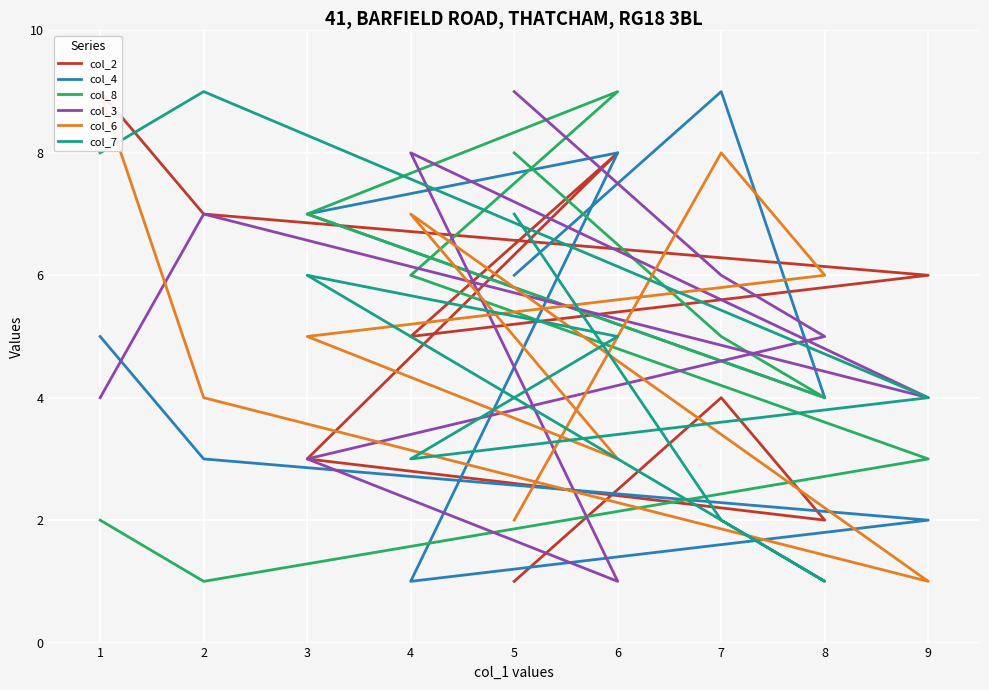

The col_8 series shows 1 at 2. True or false?

False